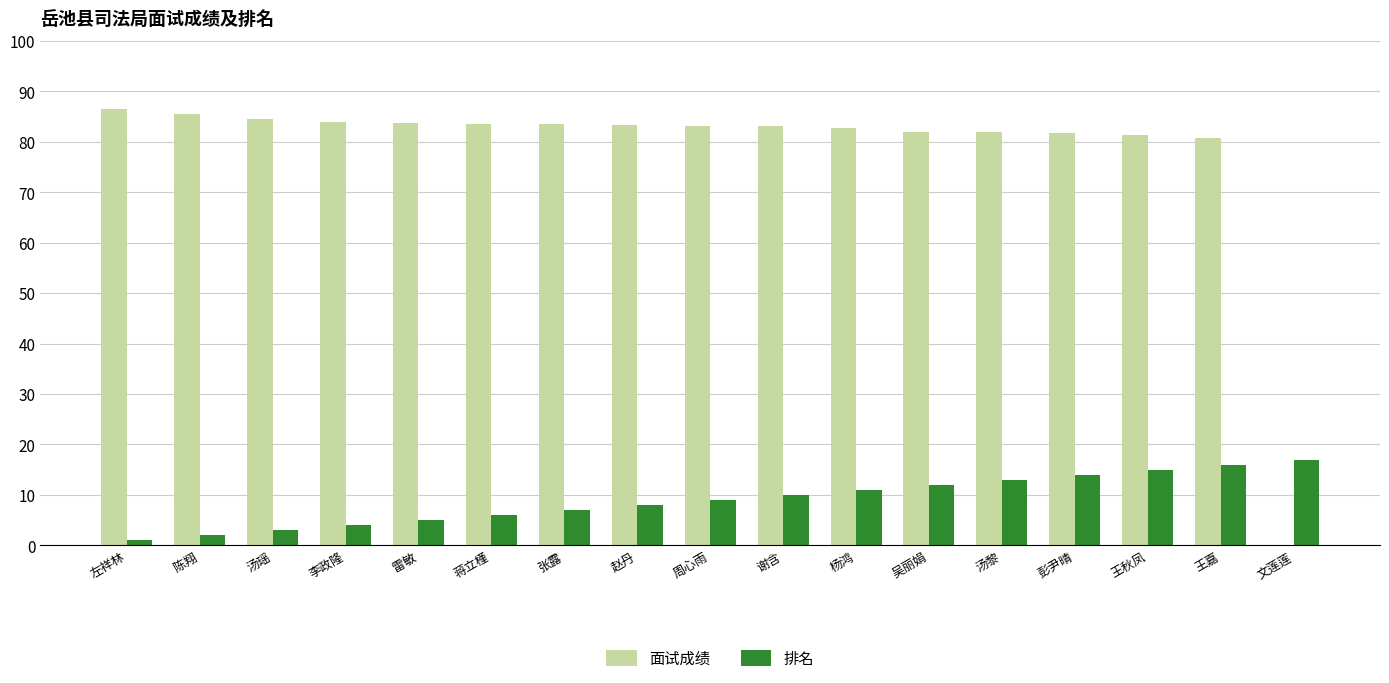

Where is 面试成绩 nearest to the value 43?

王嘉